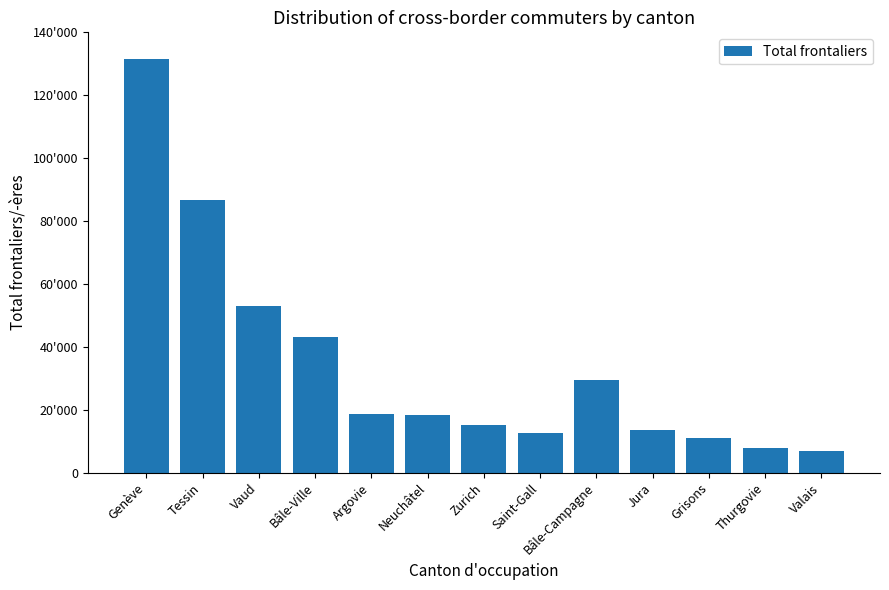

Does the chart contain any negative values?

No